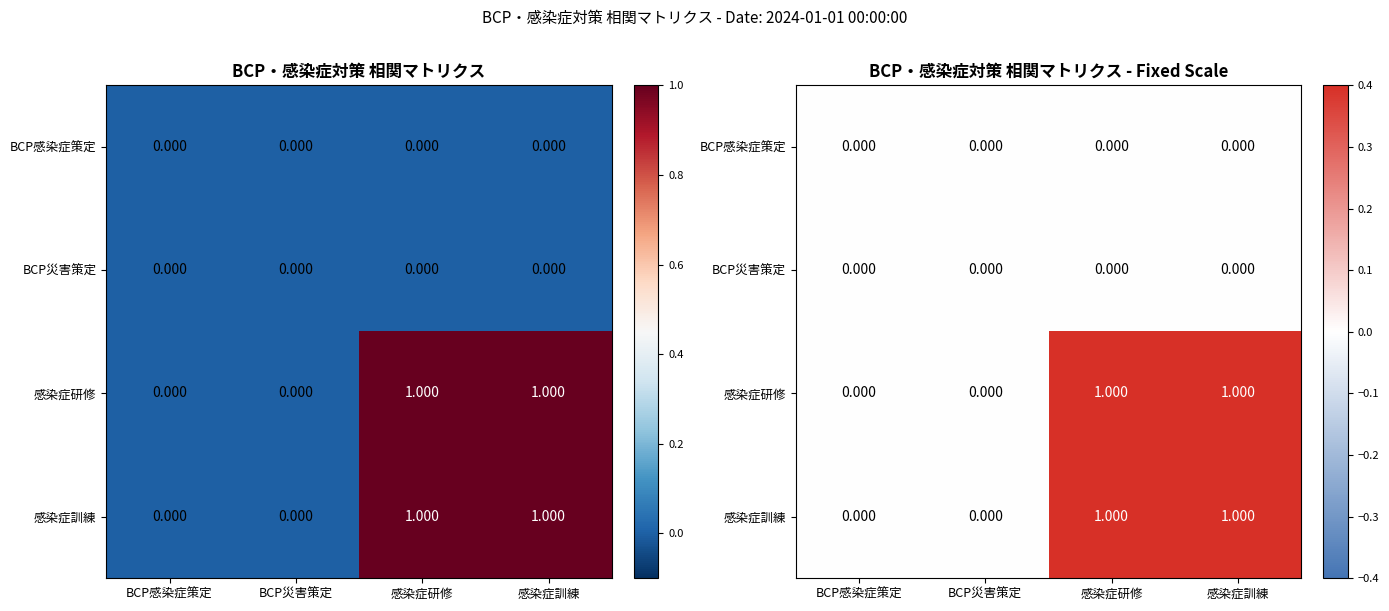

Which series has the largest total across all categories?

感染症研修